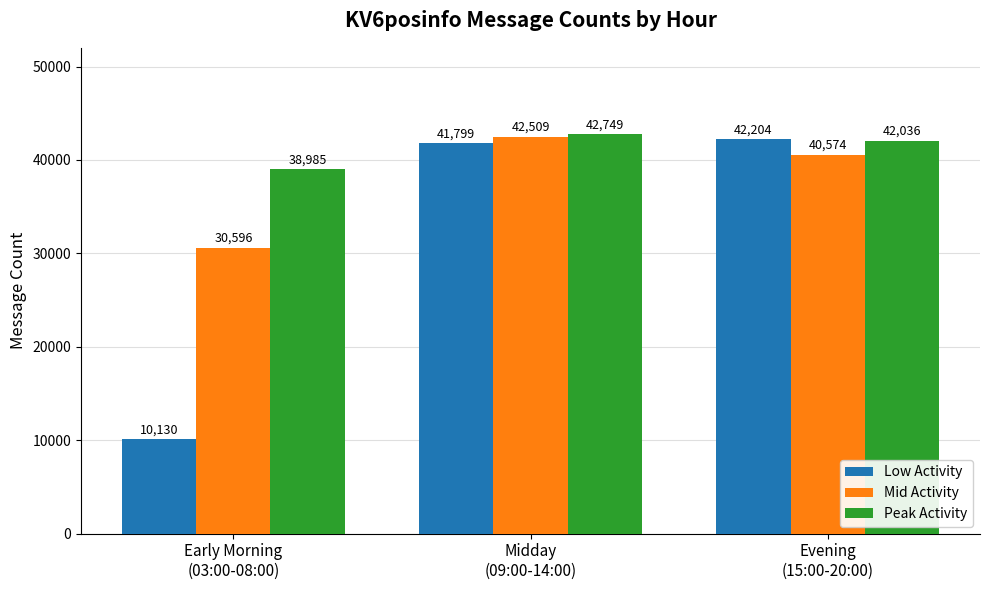

Is the value of Low Activity at Early Morning
(03:00-08:00) greater than the value of Peak Activity at Midday
(09:00-14:00)?

No